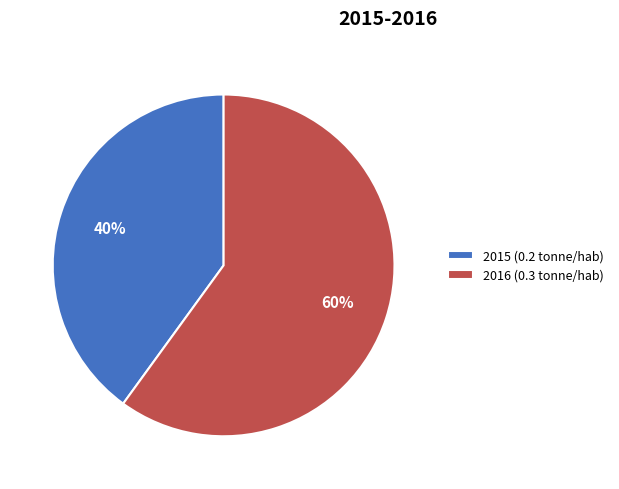

Do 2016 (0.3 tonne/hab) and 2015 (0.2 tonne/hab) together represent more than half of the pie?

Yes